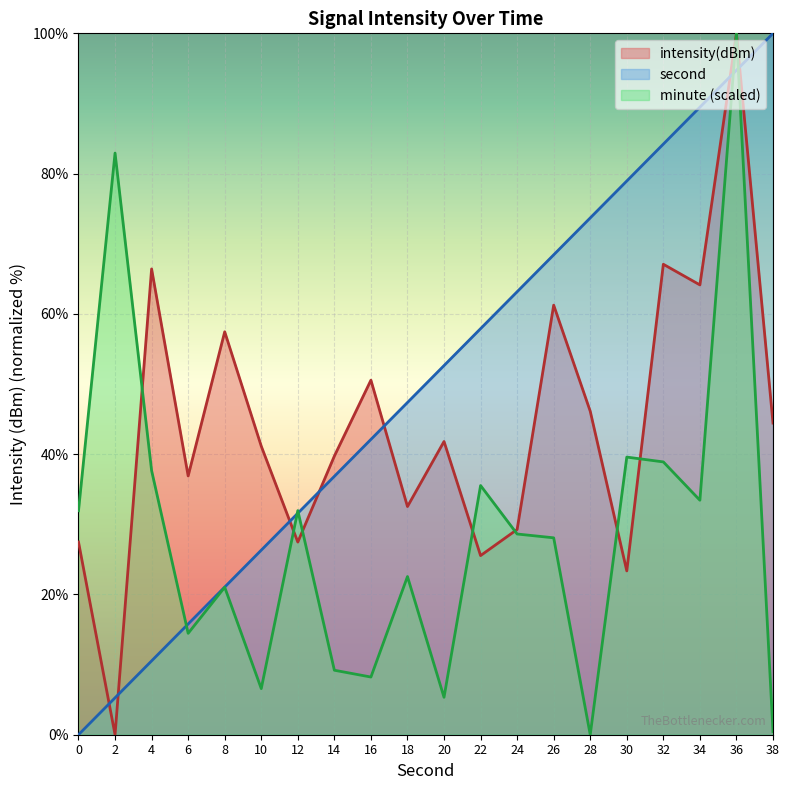

Where do intensity and second first cross each other?

0 and 2